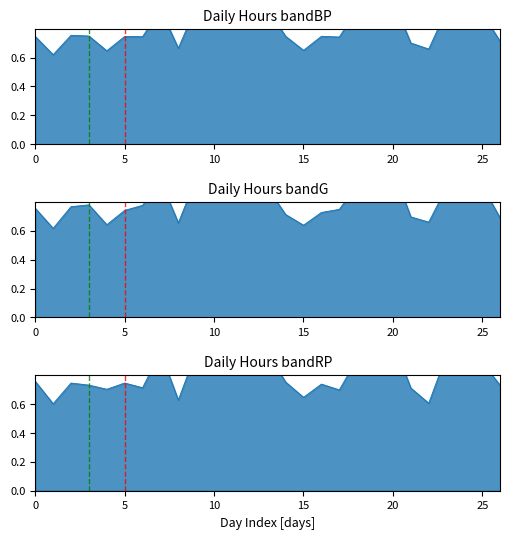

What is the change in value from 16 to 19?

+0.2